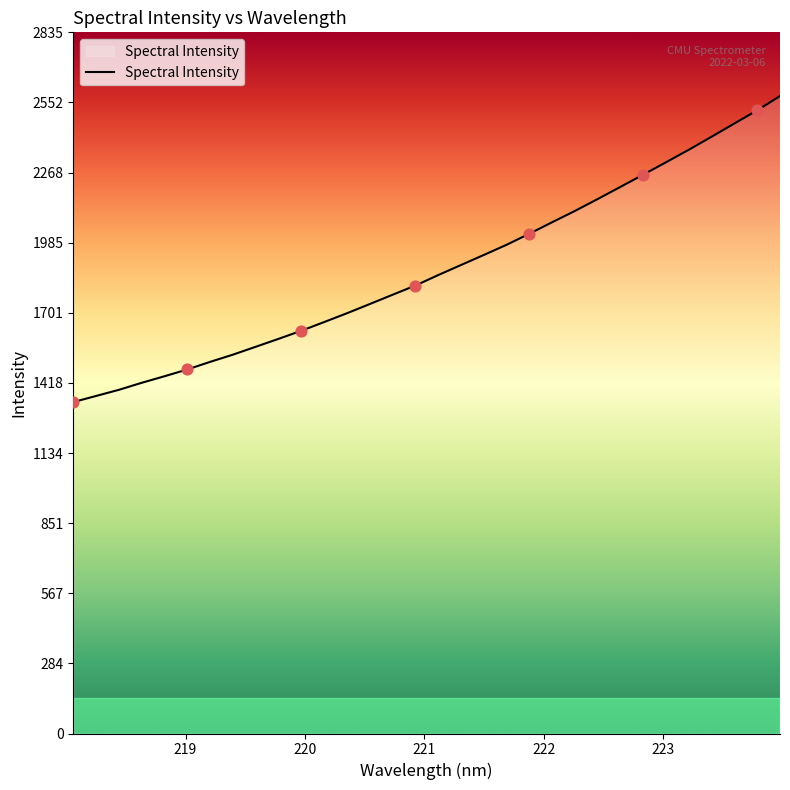

What is the difference between the maximum and minimum values?

1237.4